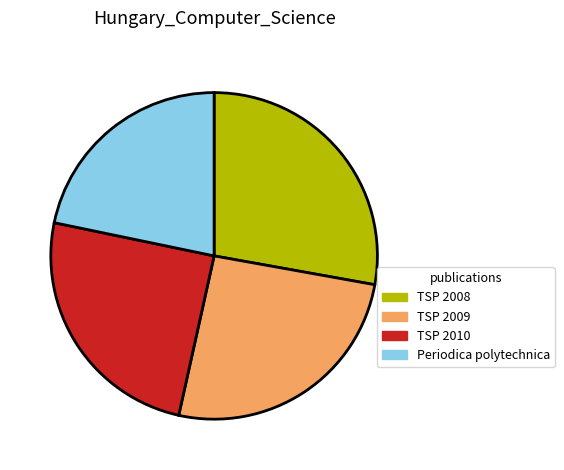

Is the sum of TSP 2008 and TSP 2009 greater than half?

Yes